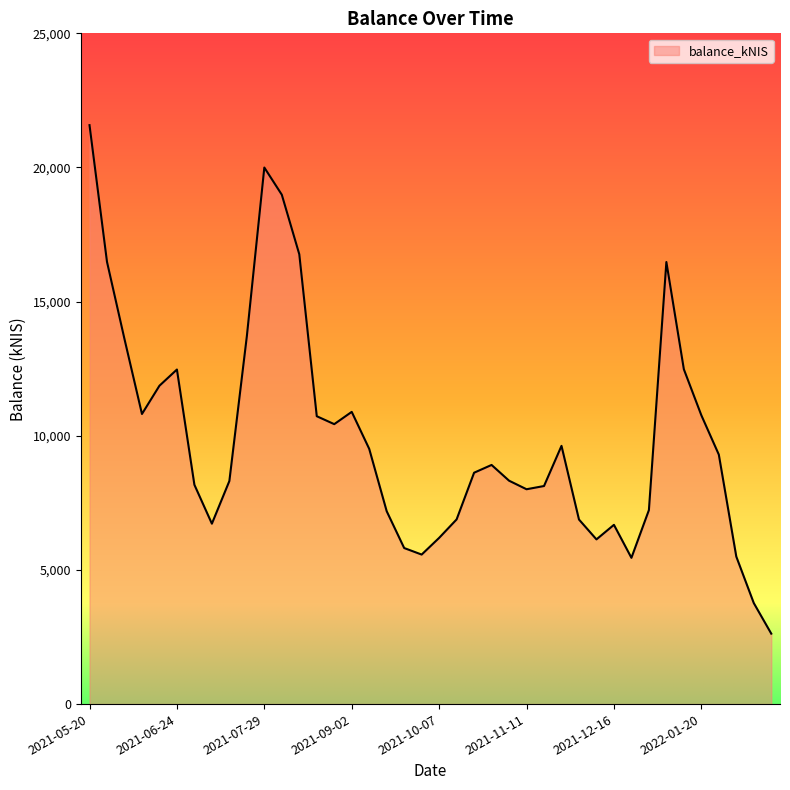

What is the greatest value displayed?

21577.4